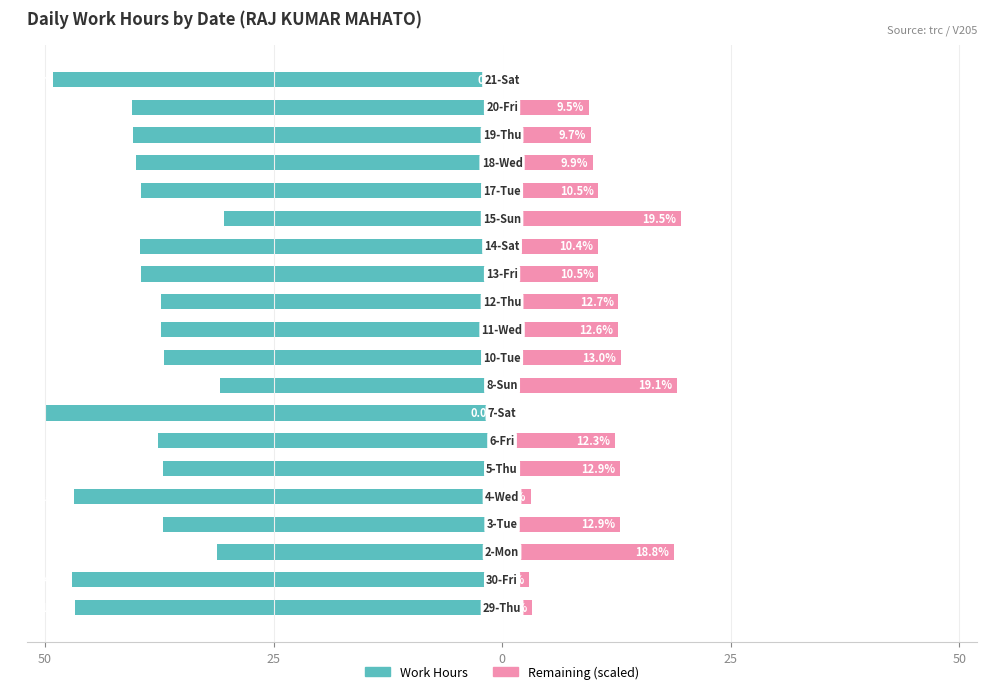

At how many categories does at least one series exceed -9?

20